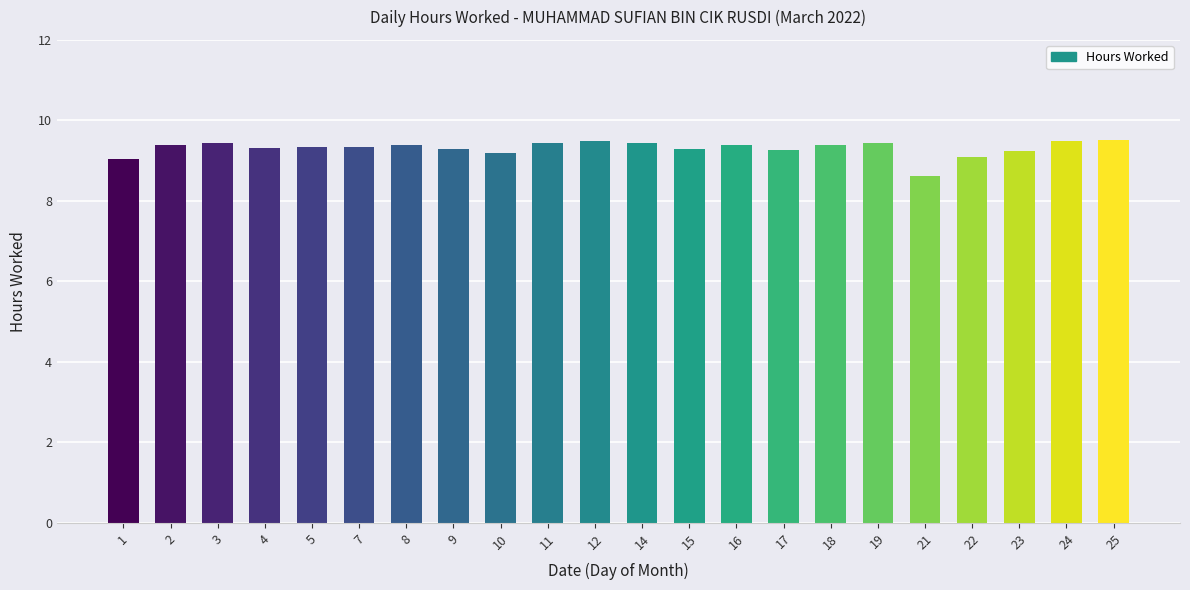

What is the average value?

9.3